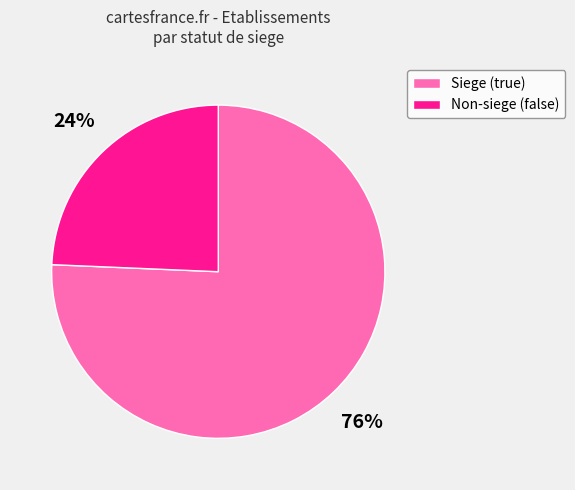

True or false: Non-siege (false) accounts for 19% of the total.

False